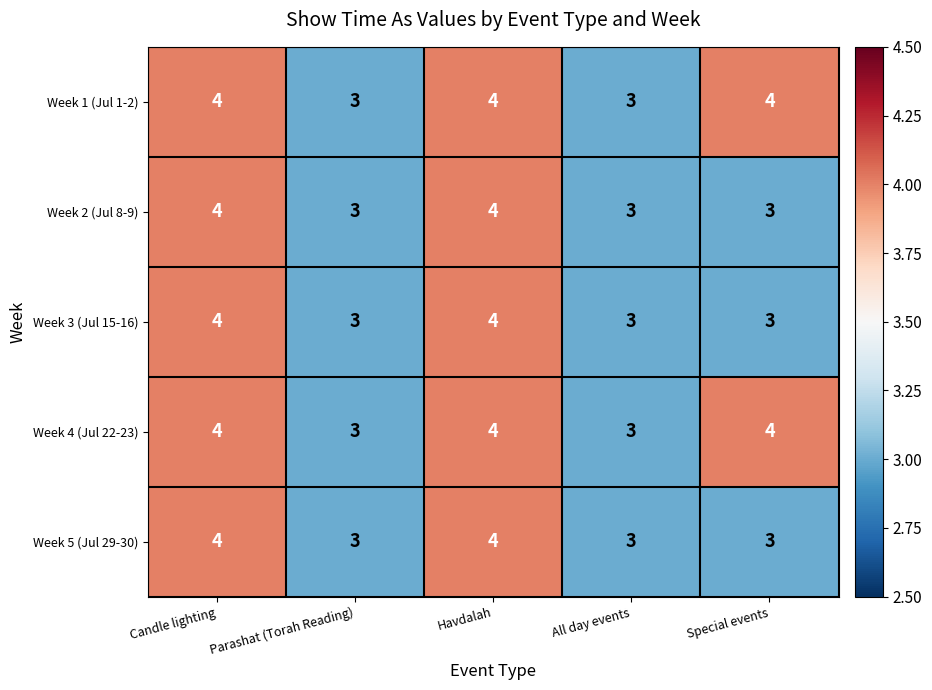

What is the lowest value of the Week 4 (Jul 22-23) series?

3